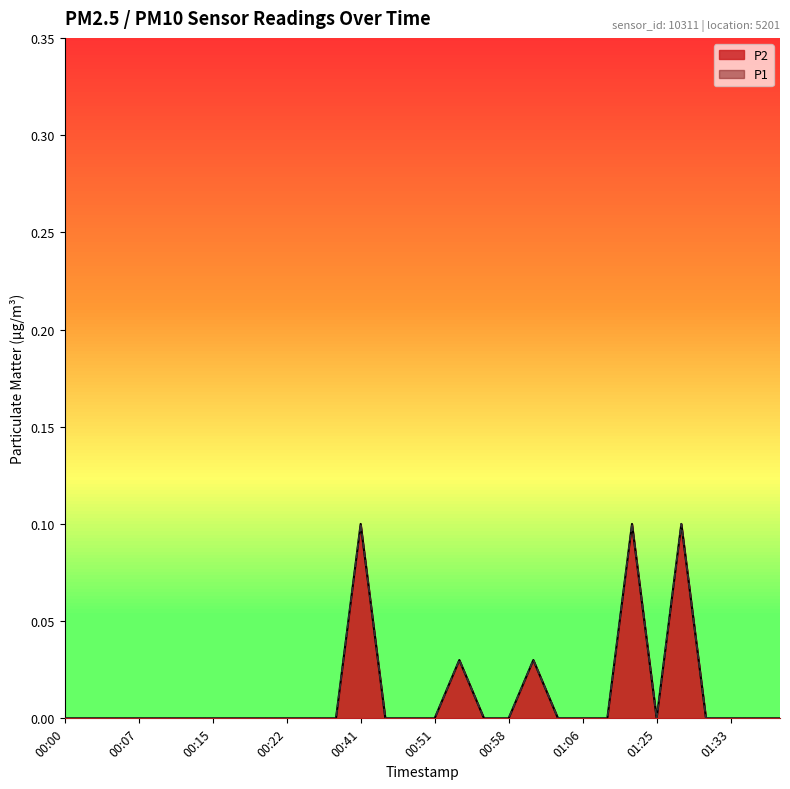

What is the label of the 25th point from the right?

00:12